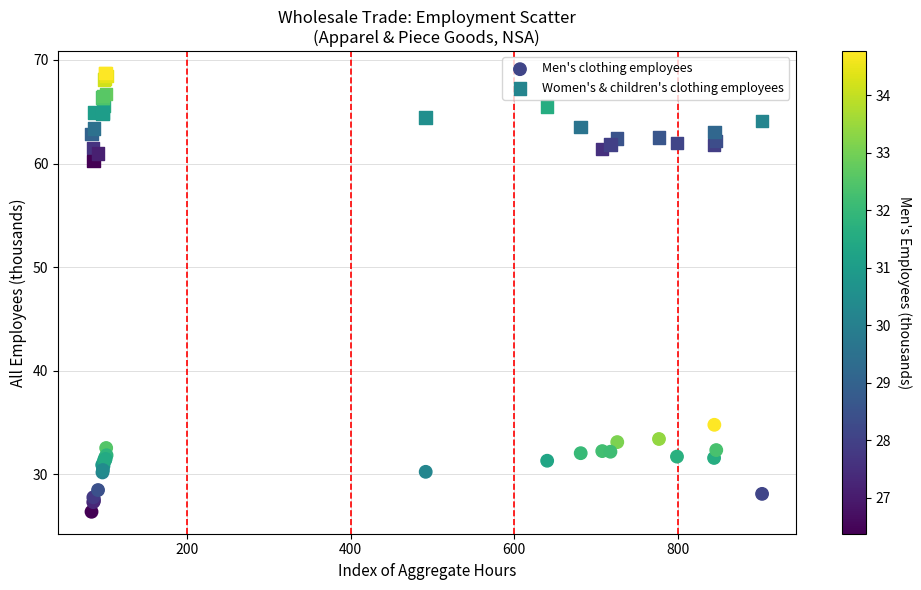

Which series reaches the minimum Y coordinate?

Men's clothing employees